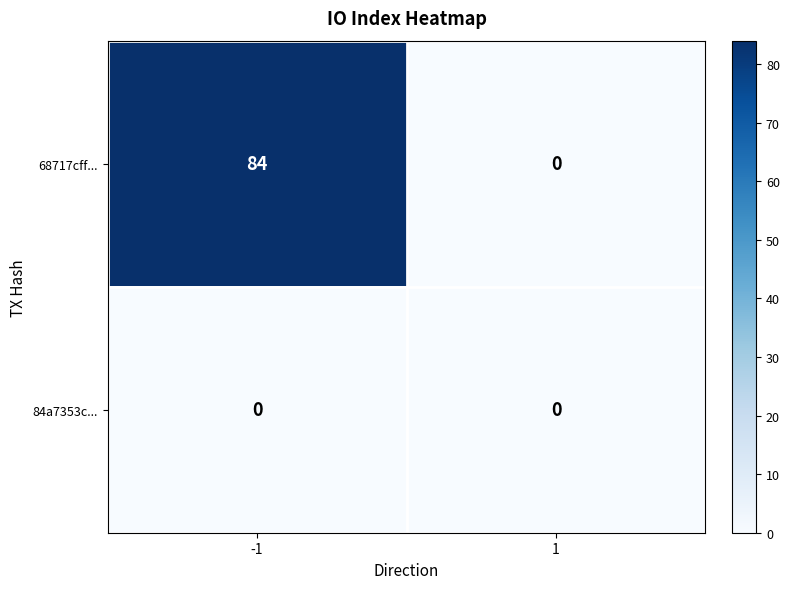

Rank the series at -1 from lowest to highest value.

84a7353c..., 68717cff...